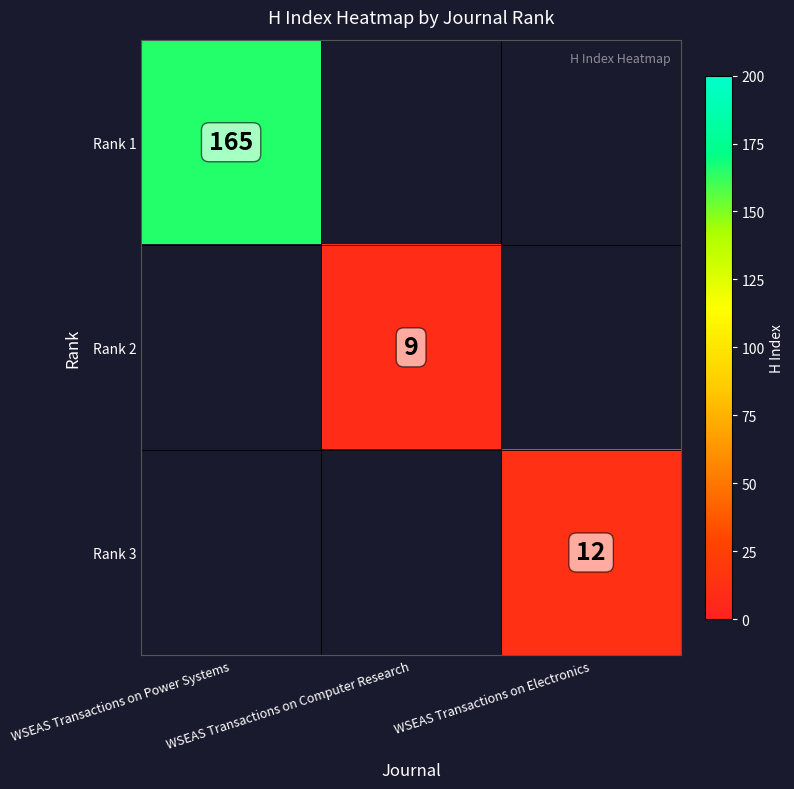

The Rank 1 series shows 165 at WSEAS Transactions on Power Systems. True or false?

True